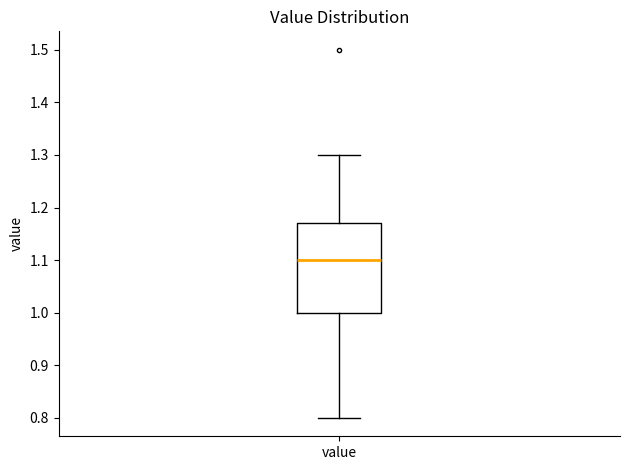

Where does the upper whisker of the box for value end on the y-axis? The values are not printed on the chart, so give them approximately, as read against the axis.

1.30